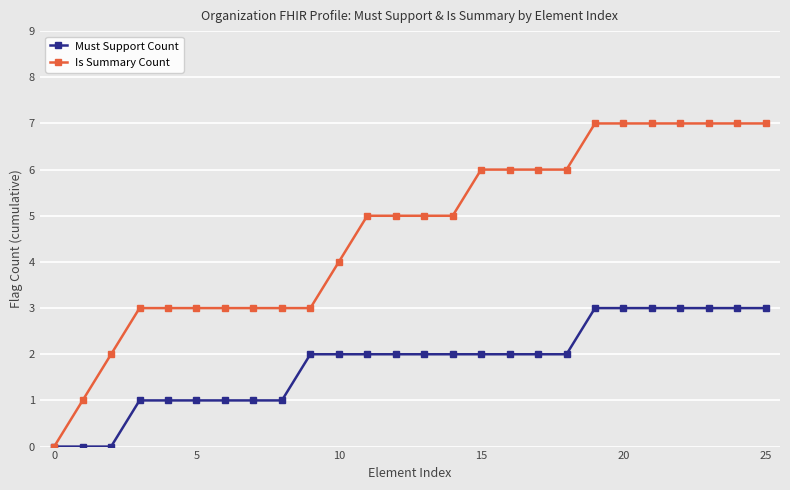

Rank the series by their maximum value, from highest to lowest.

Is Summary Count, Must Support Count